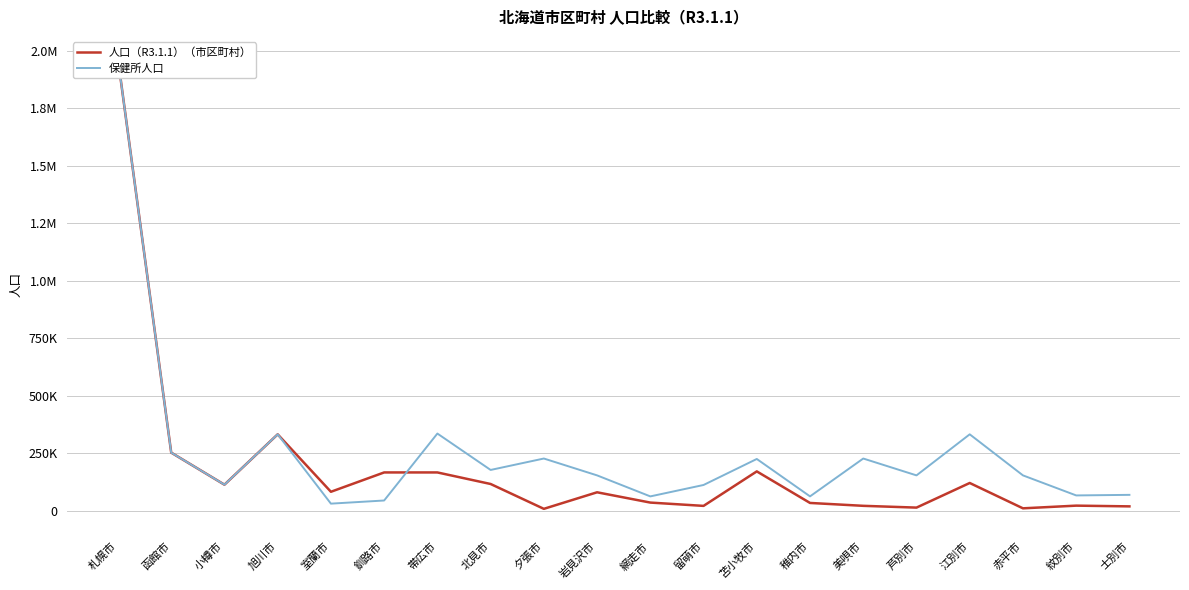

What is the sum of the 保健所人口 values at 紋別市 and 赤平市?

218613